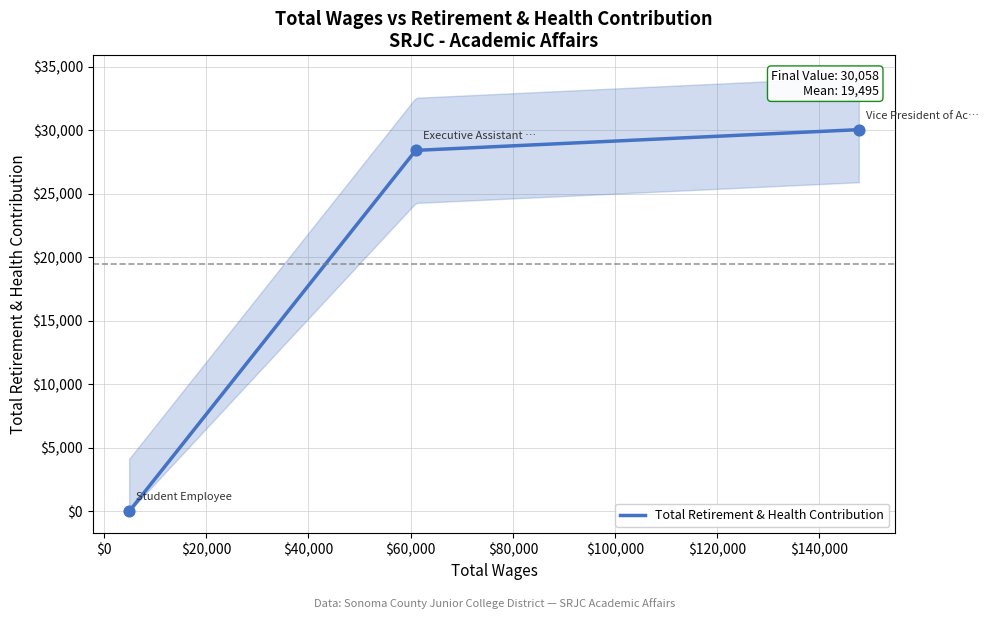

Which has a higher value, Student Employee or Executive Assistant Academic Affairs?

Executive Assistant Academic Affairs